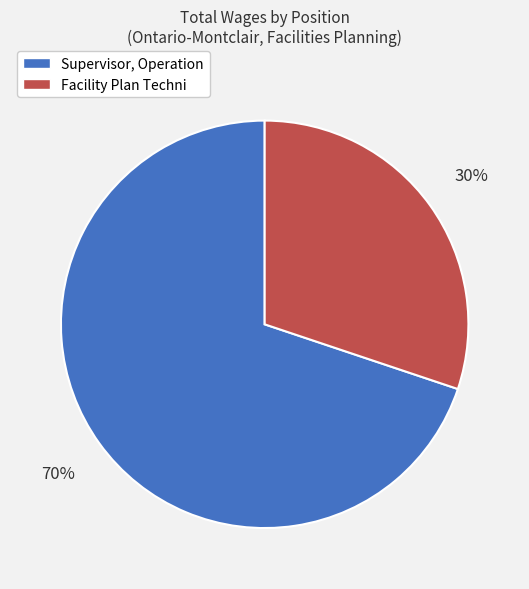

Which slice is the smallest?

Facility Plan Techni